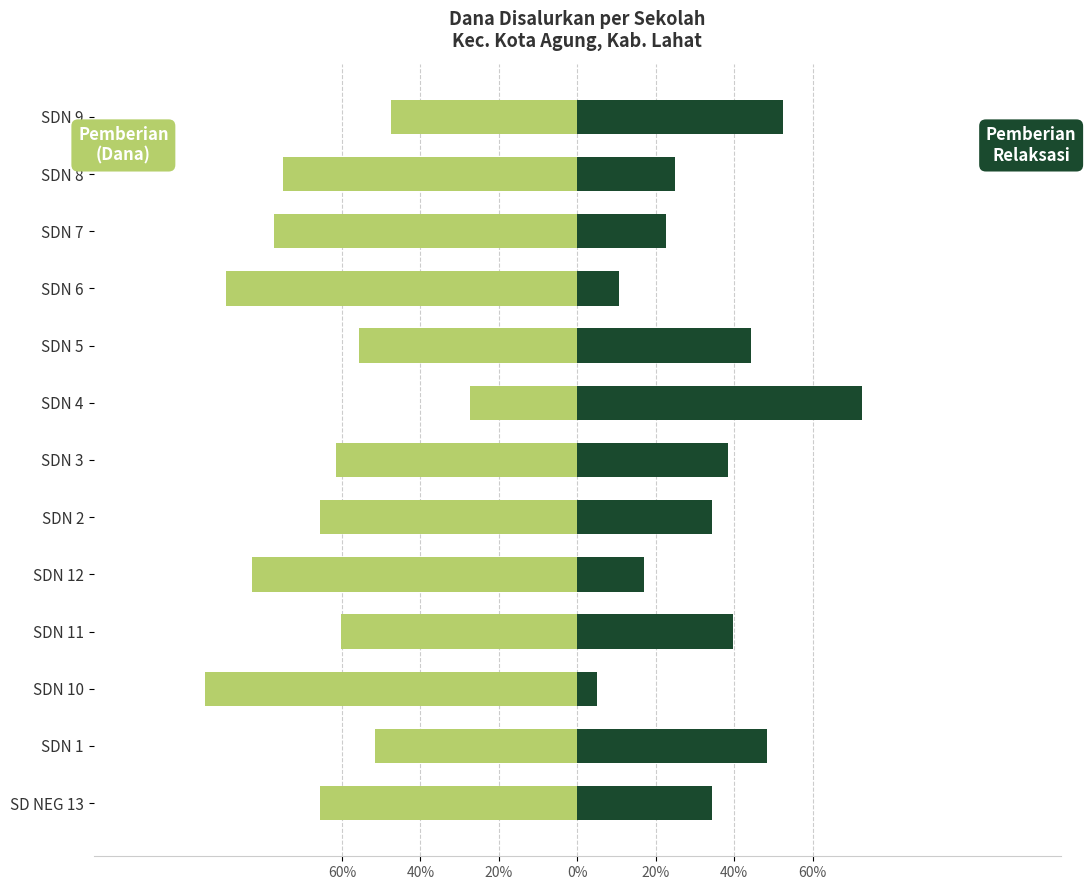

What is the label of the 4th bar from the right?

SDN 6